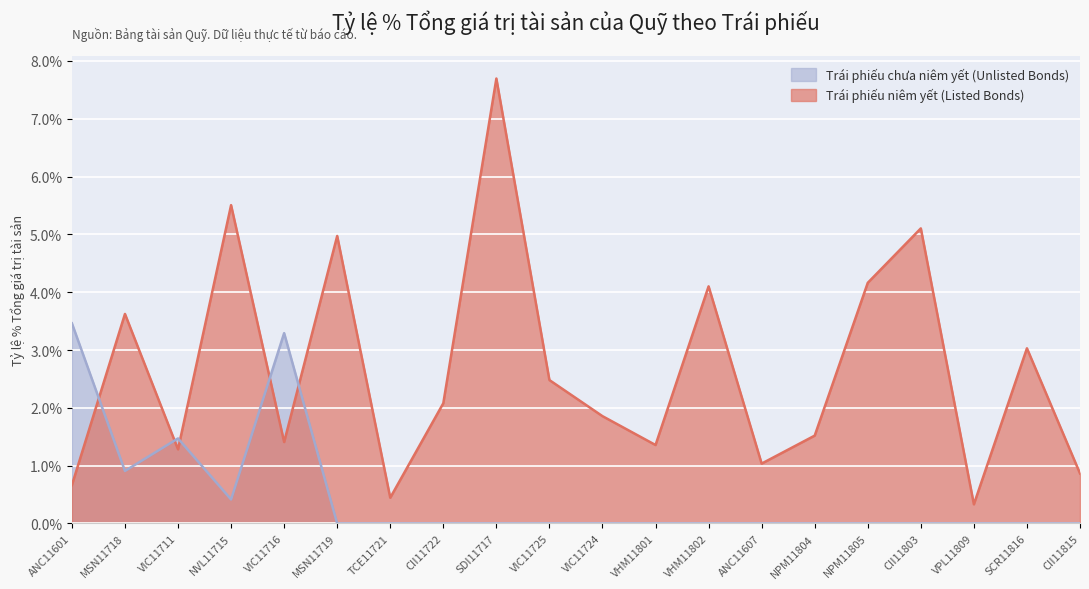

Which series has the largest range (max minus min)?

Trái phiếu niêm yết (Listed Bonds)